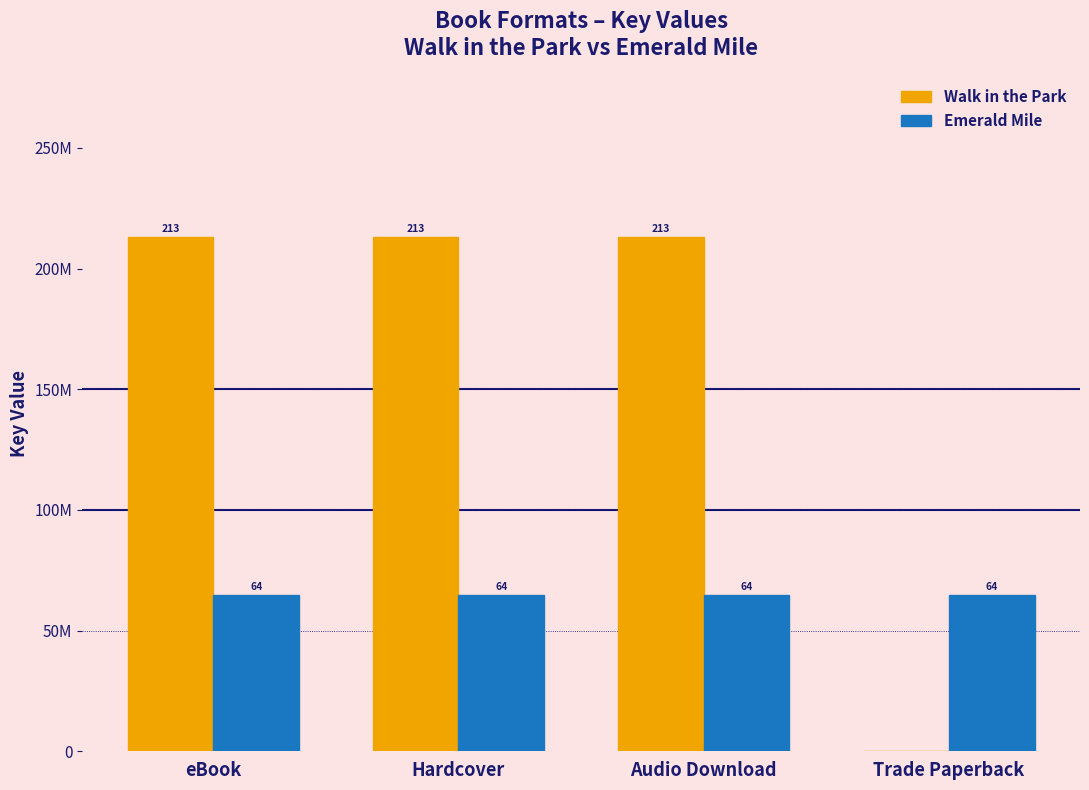

At which category is the sum across all series the highest?

eBook